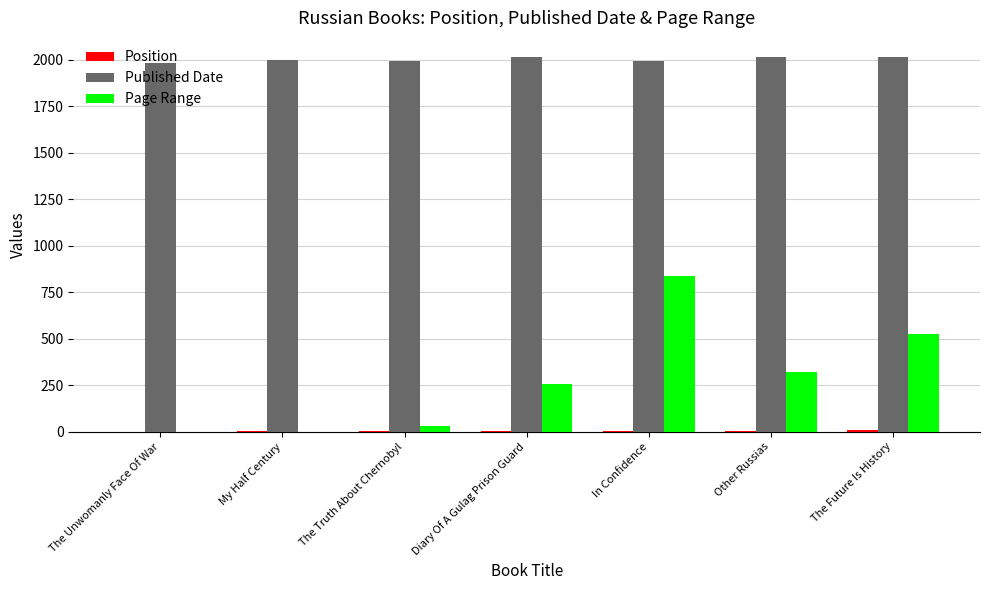

Which series changed the most between The Unwomanly Face Of War and In Confidence?

Page Range